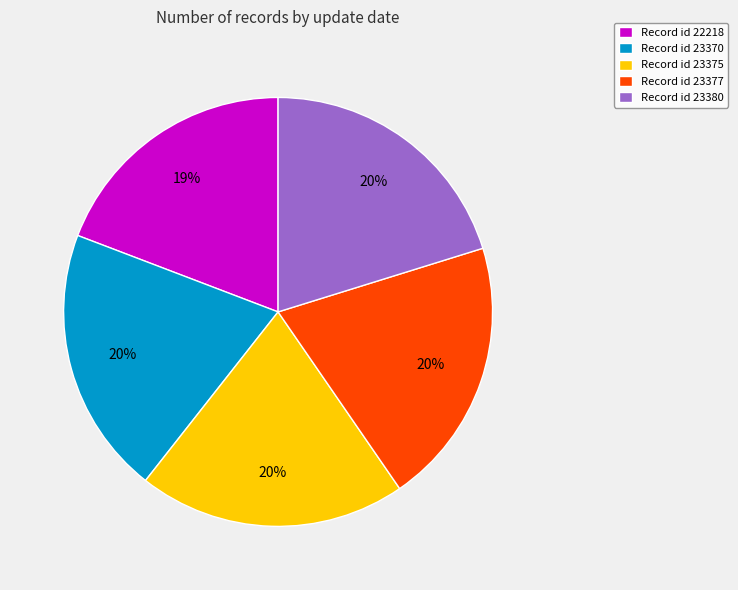

What percentage is the Record id 23370 slice, to the nearest percent?

20%